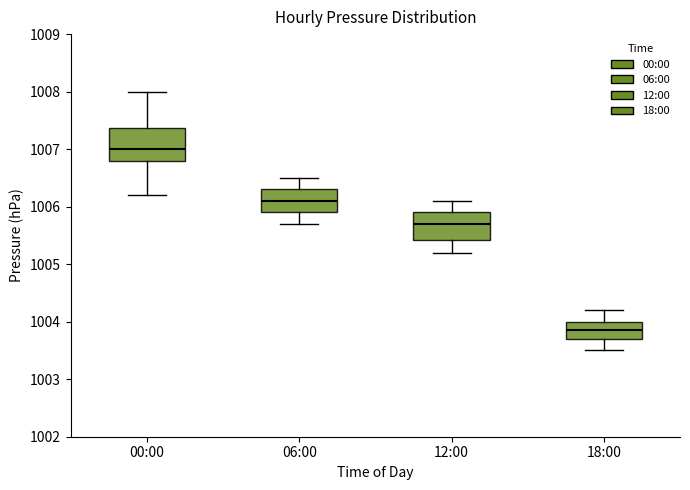

Which box has the lowest median line?

18:00